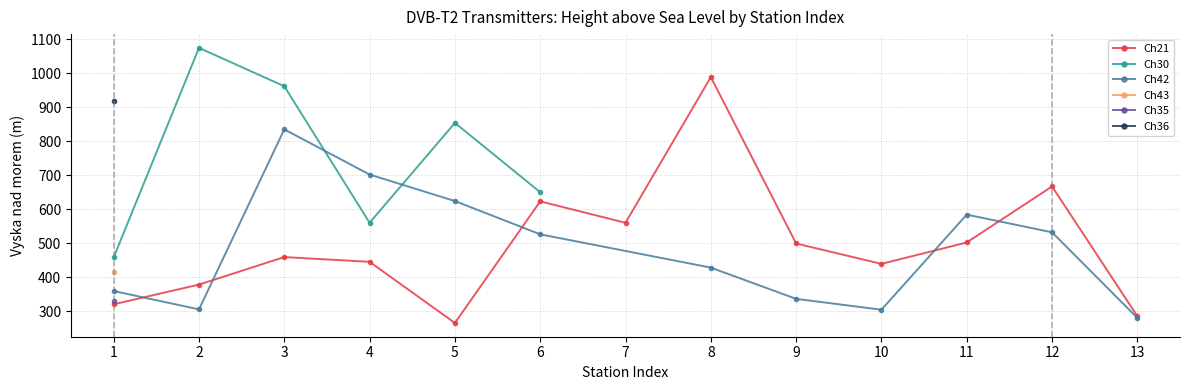

Which label corresponds to the largest value in the chart?

2